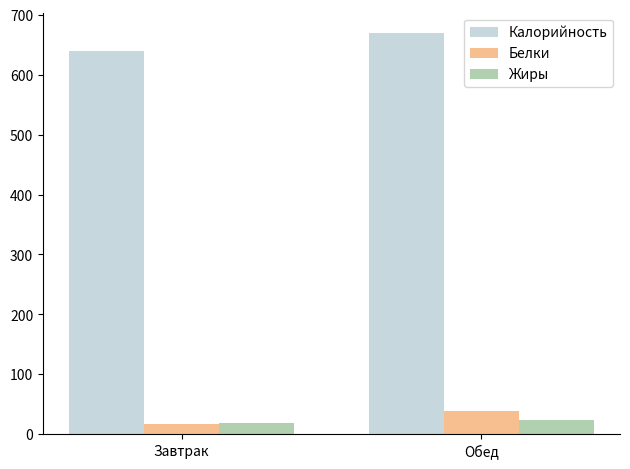

Reading left to right, transcribe all the data shown in this chart.

Калорийность: Завтрак=639	Обед=670
Белки: Завтрак=17	Обед=38
Жиры: Завтрак=18	Обед=24